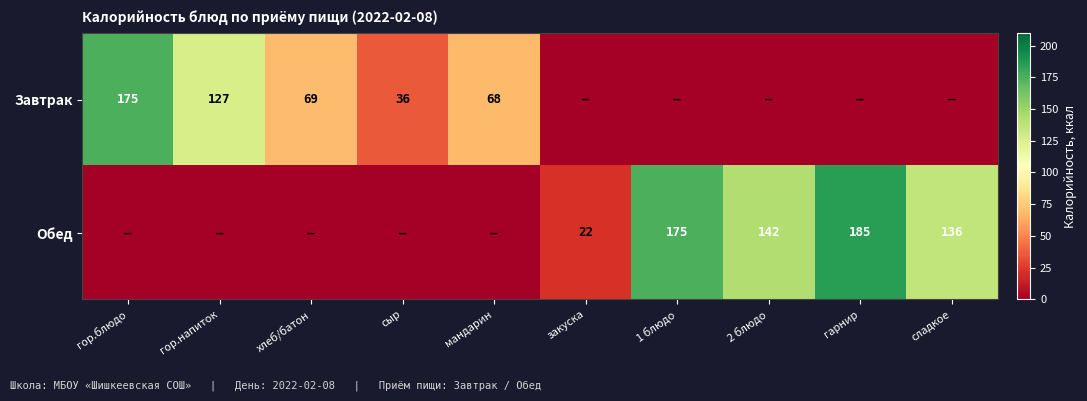

The Обед series shows 175 at 1 блюдо. True or false?

True